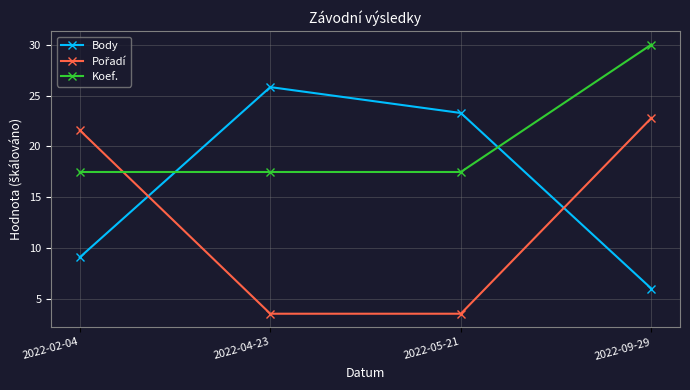

Where do Koef. and Body first cross each other?

2022-02-04 and 2022-04-23